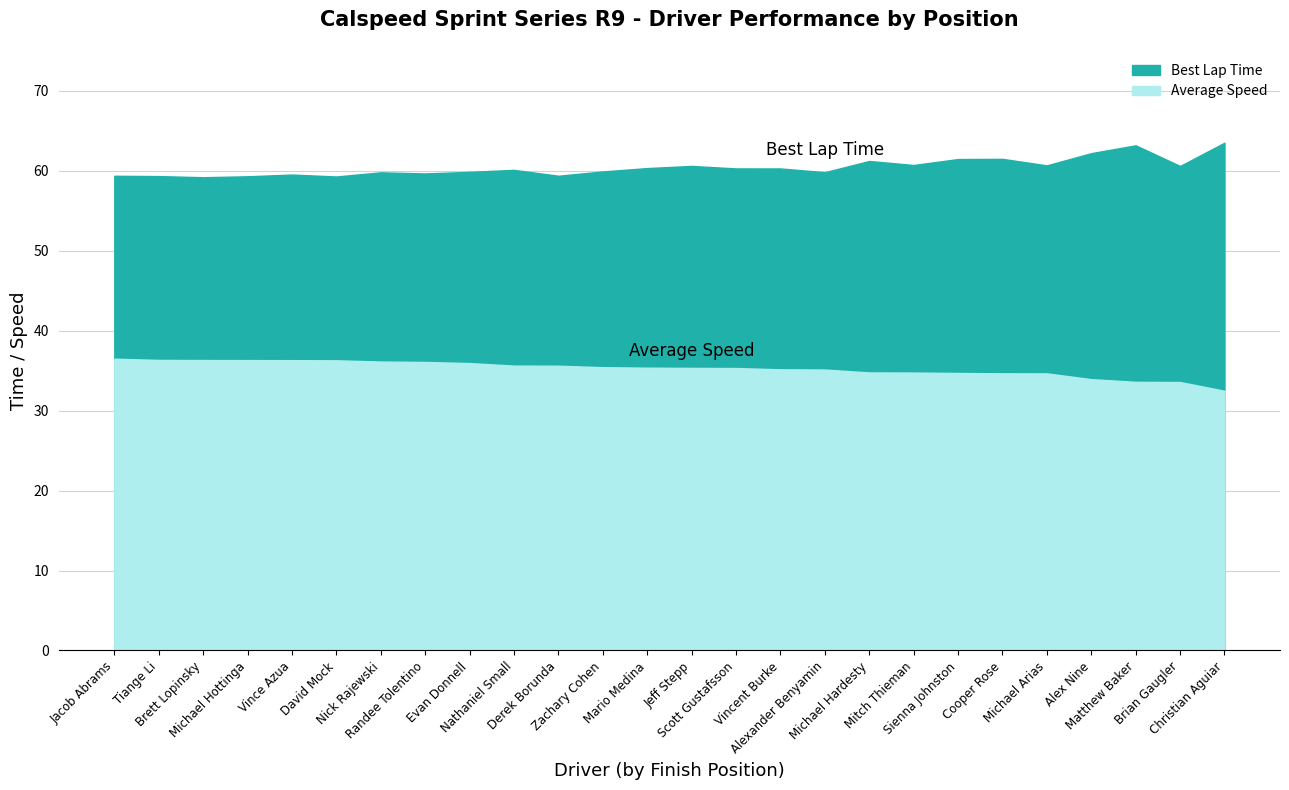

Rank the categories by Average Speed value from highest to lowest.

Jacob Abrams, Tiange Li, Brett Lopinsky, Michael Hottinga, Vince Azua, David Mock, Nick Rajewski, Randee Tolentino, Evan Donnell, Nathaniel Small, Derek Borunda, Zachary Cohen, Mario Medina, Jeff Stepp, Scott Gustafsson, Vincent Burke, Alexander Benyamin, Michael Hardesty, Mitch Thieman, Sienna Johnston, Cooper Rose, Michael Arias, Alex Nine, Matthew Baker, Brian Gaugler, Christian Aguiar